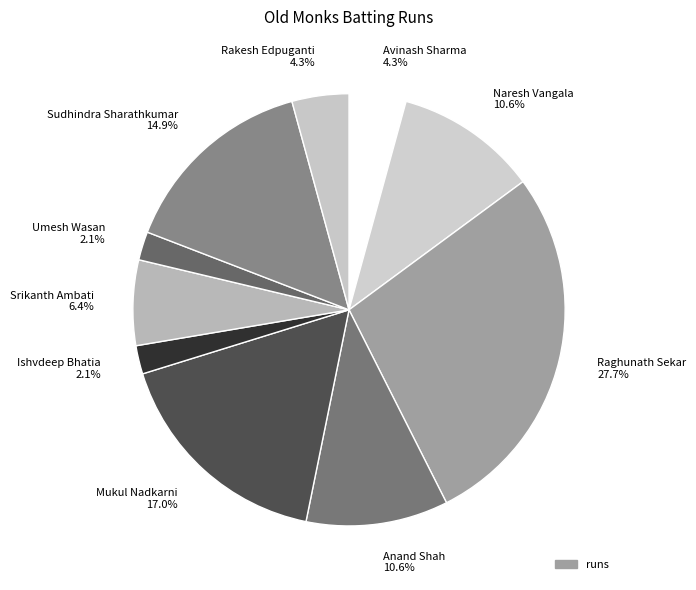

How many segments does this pie chart have?

10